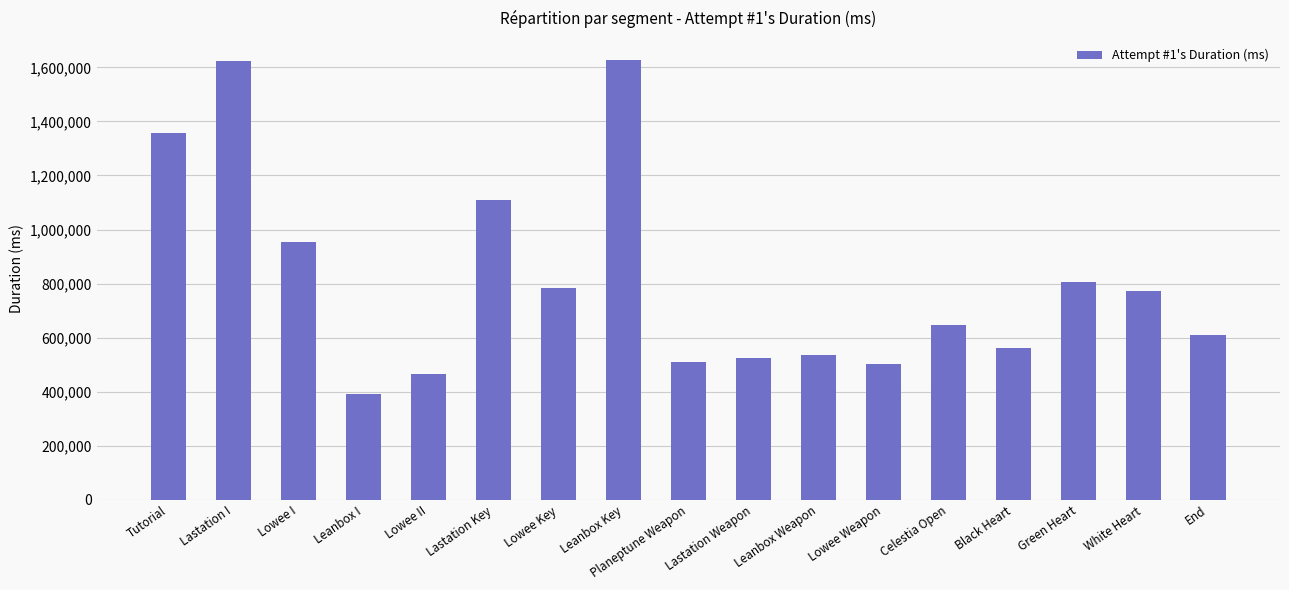

True or false: the data shows 785390 at Lowee Key.

True